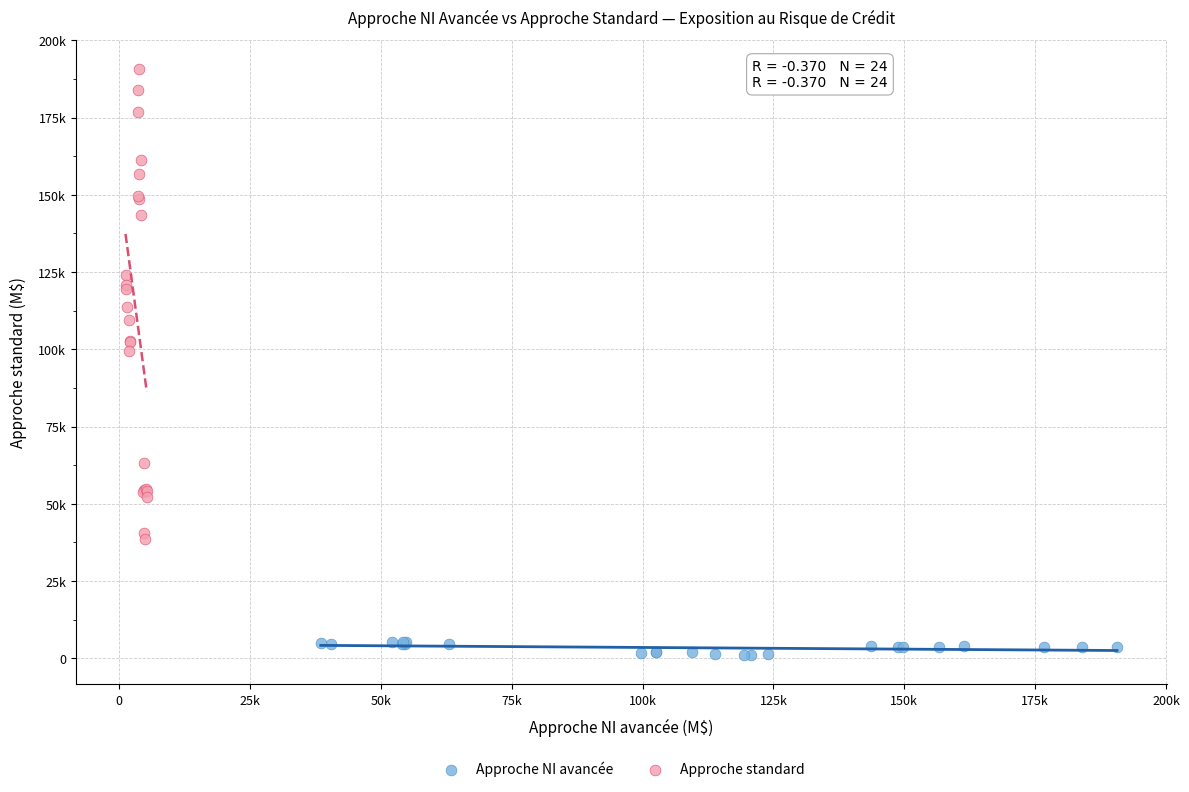

Which series reaches the maximum Y coordinate?

Approche standard